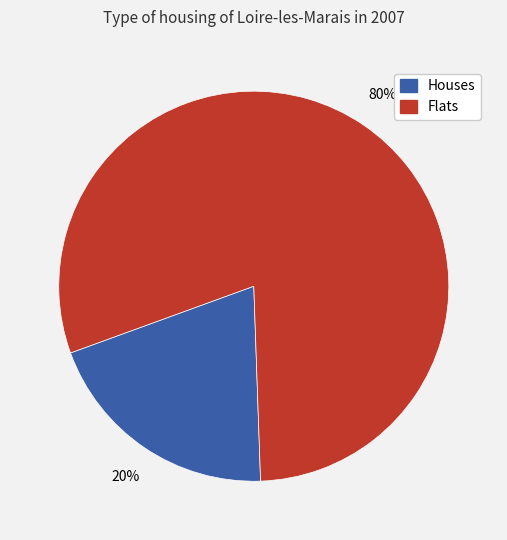

Is there any slice that represents more than half of the pie?

Yes